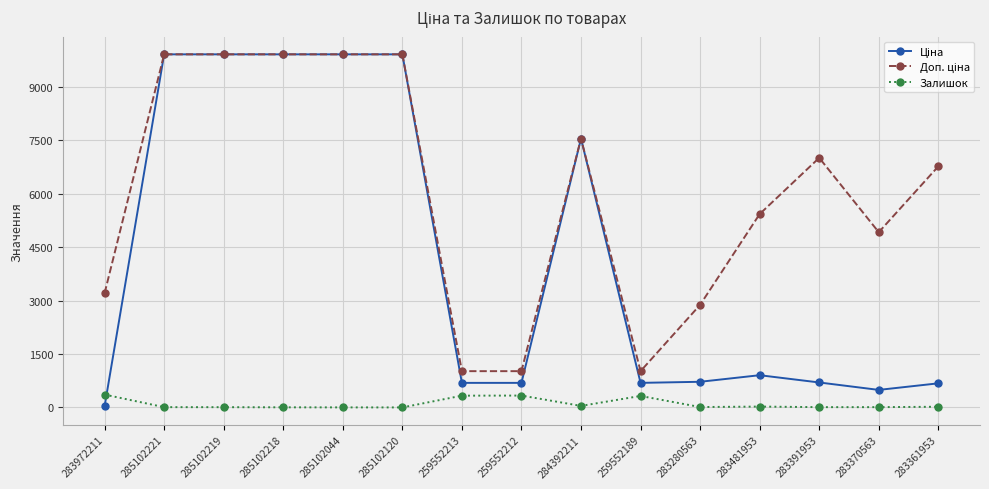

What is the maximum value for Залишок?

360.0